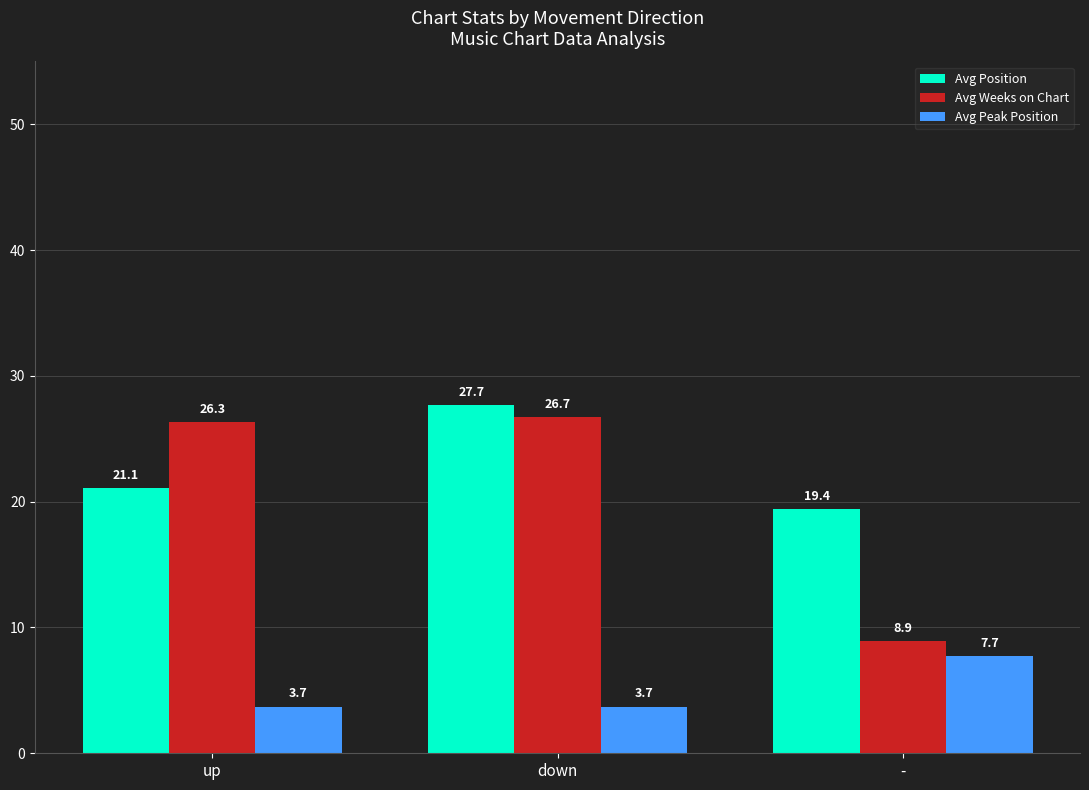

What is the value of the Avg Peak Position bar at the 1st from the left?

3.7